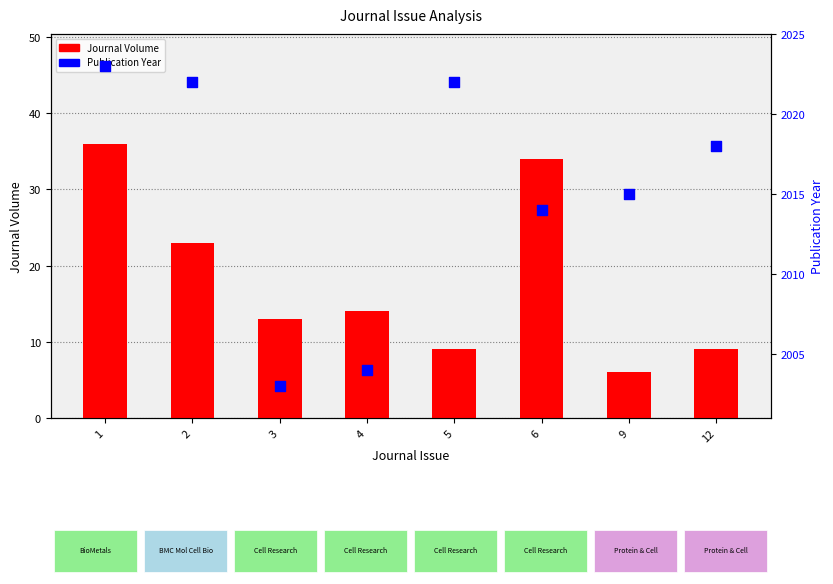

Is the value of Publication Year at 4 greater than the value of Journal Volume at 4?

Yes